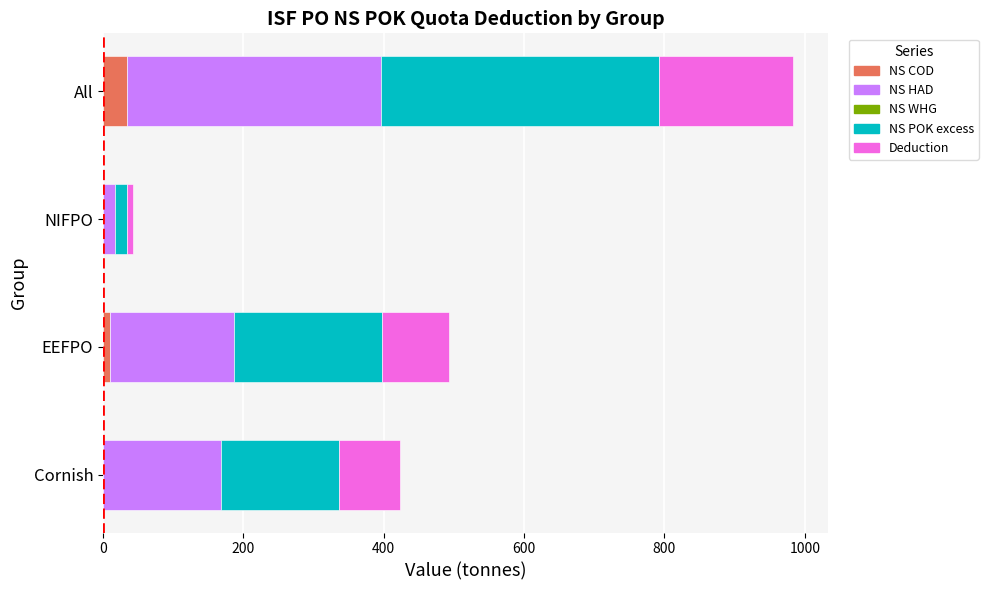

What is the maximum value for NS COD?

34.0